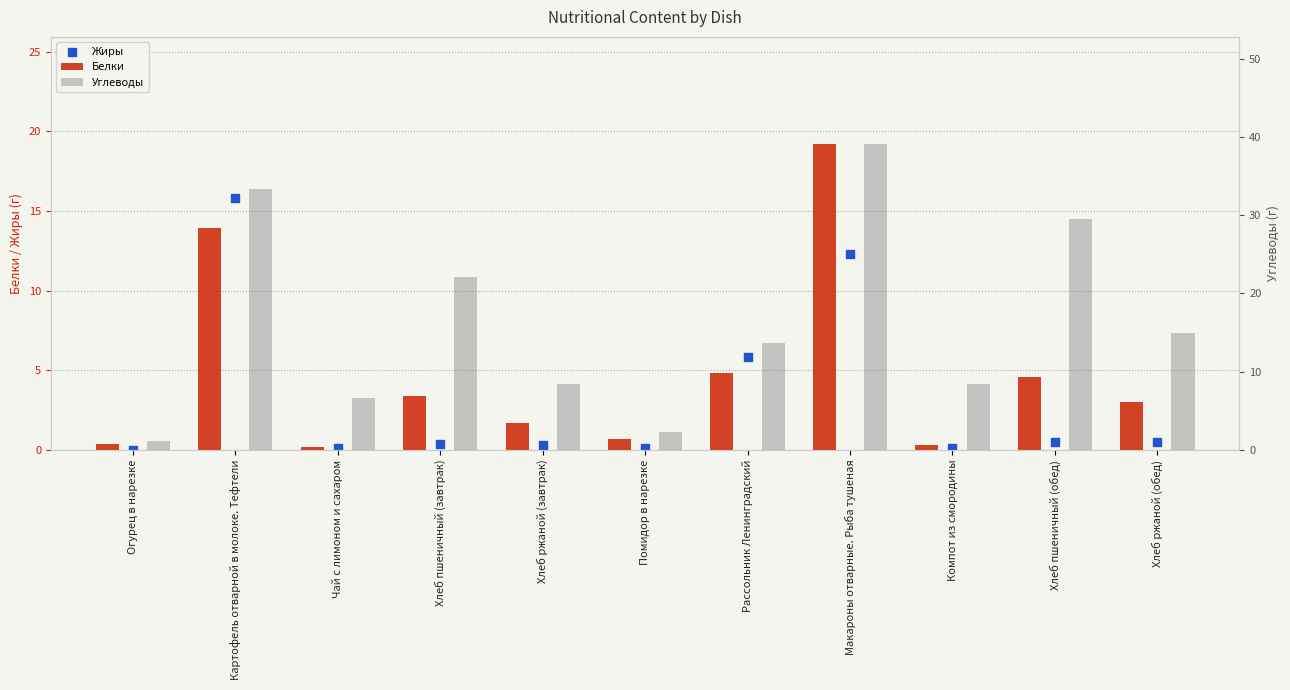

What is the total value across all series at Макароны отварные. Рыба тушеная?

70.6